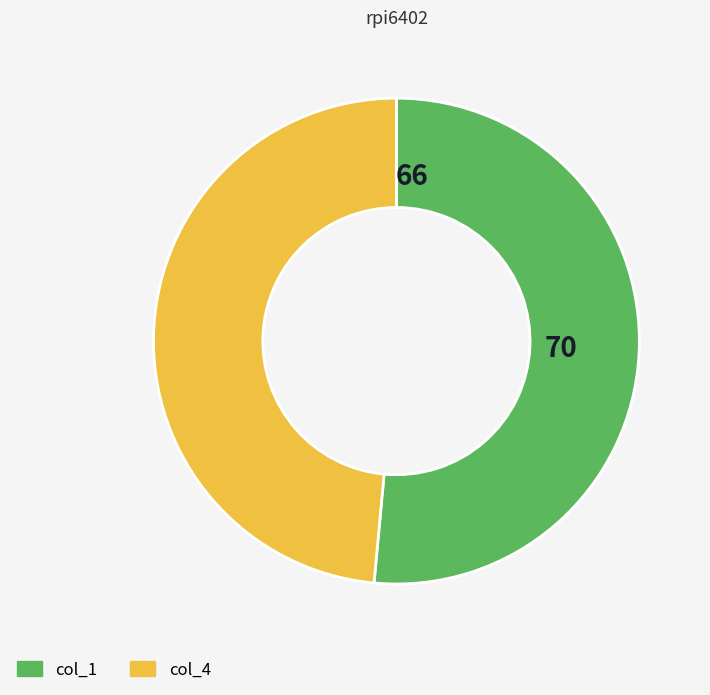

Is there a majority slice in this chart?

Yes